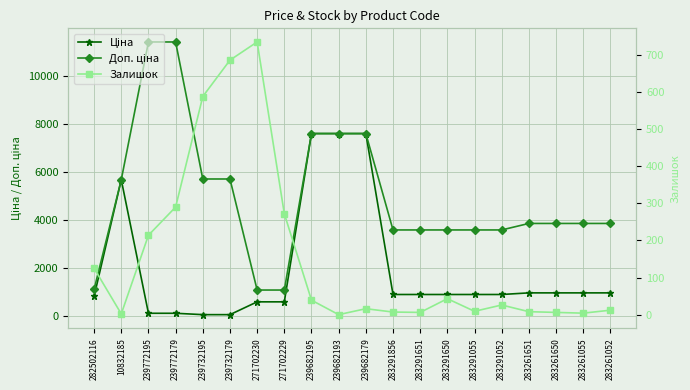

What position from the right is 239682179?

10